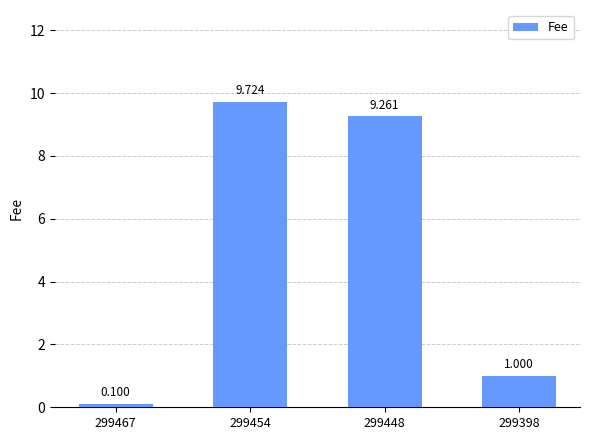

What is the value of the 3rd bar from the left?

9.3